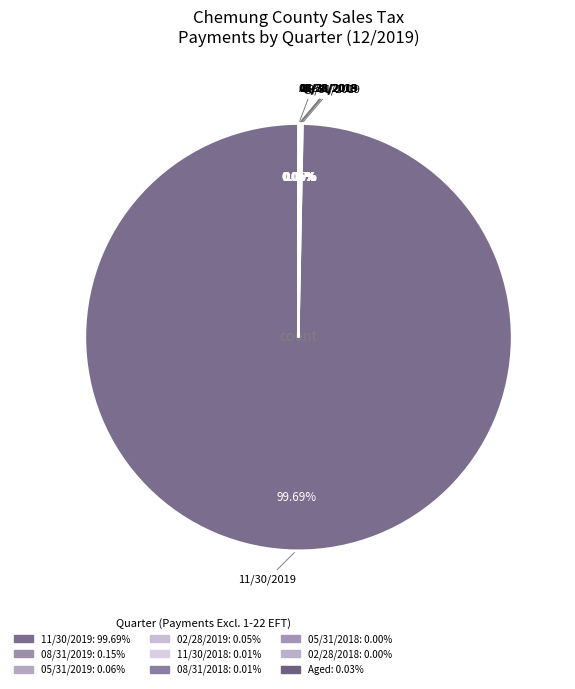

How many slices are in this pie chart?

9